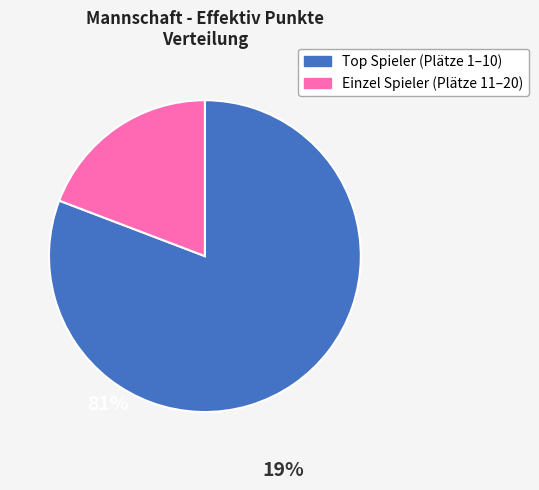

Does any single category account for the majority?

Yes